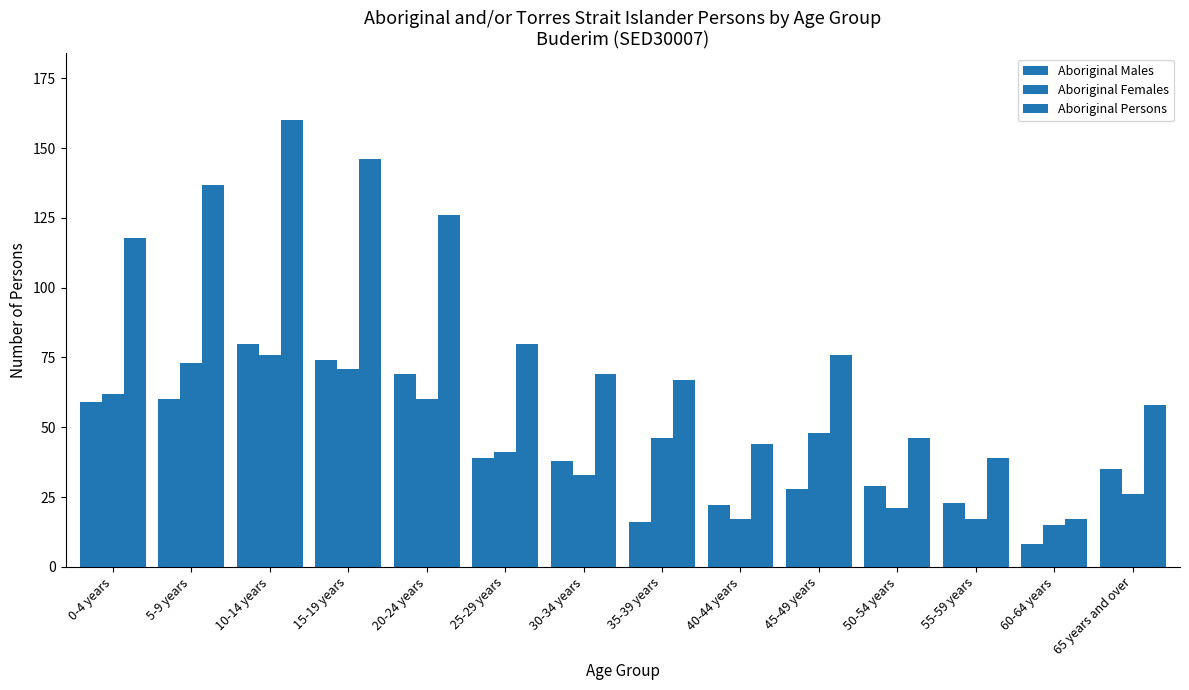

The value of Aboriginal Persons at 50-54 years is 46. True or false?

True